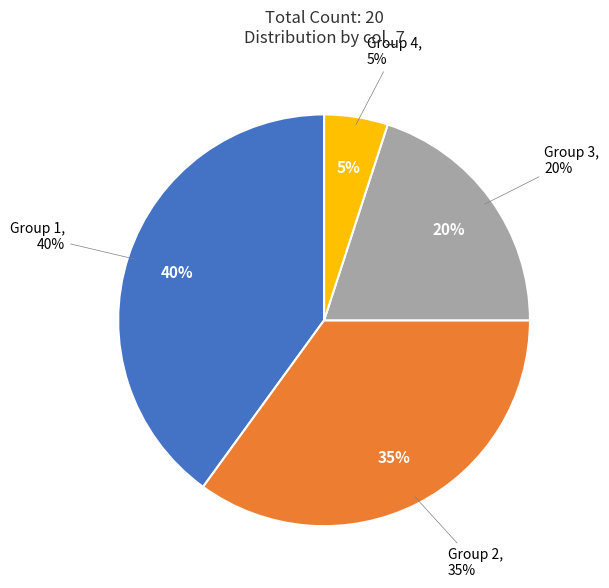

Is it true that 1 is 40% of the pie?

True